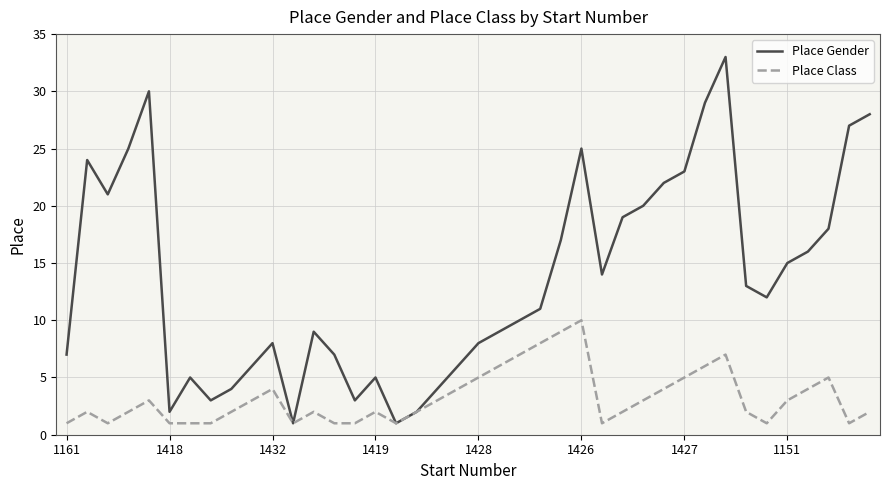

Which series has the largest range (max minus min)?

Place Gender